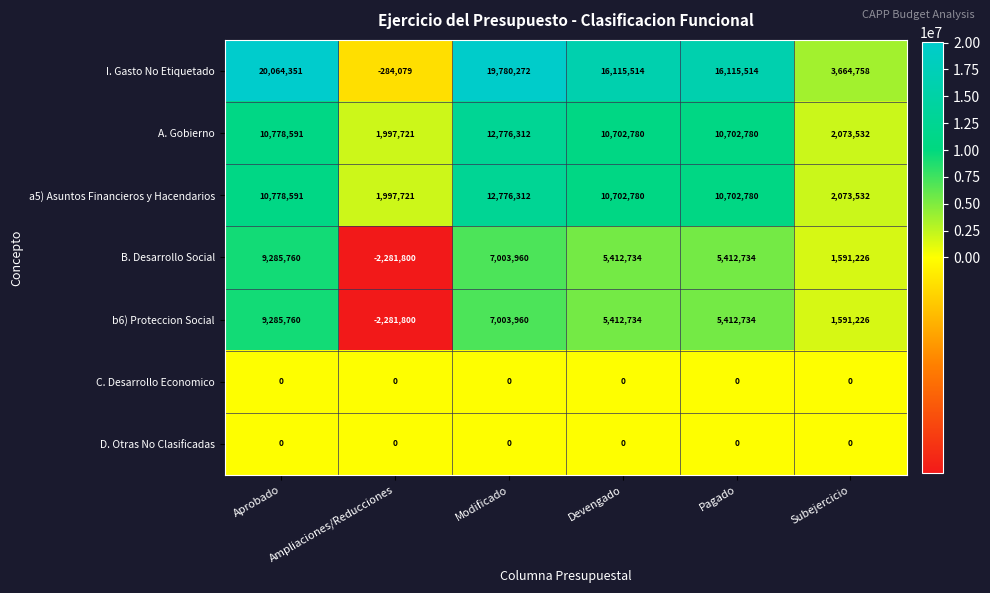

What is the smallest value displayed?

-2281800